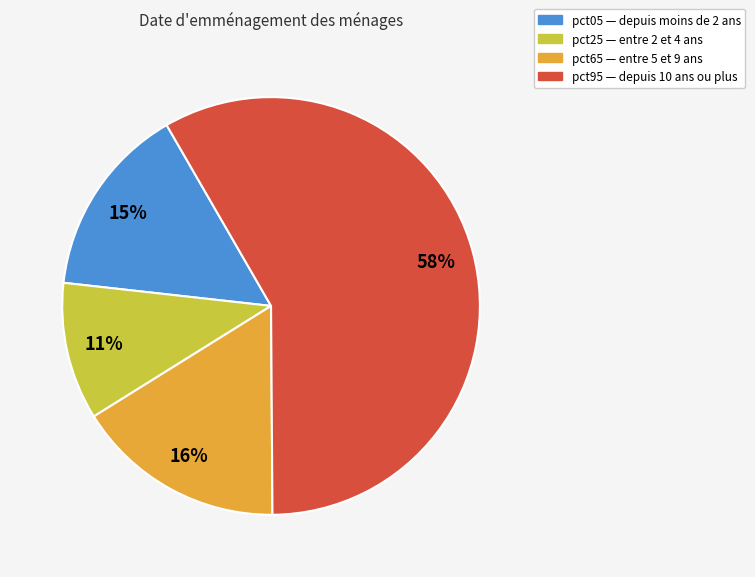

Does any single category account for the majority?

Yes